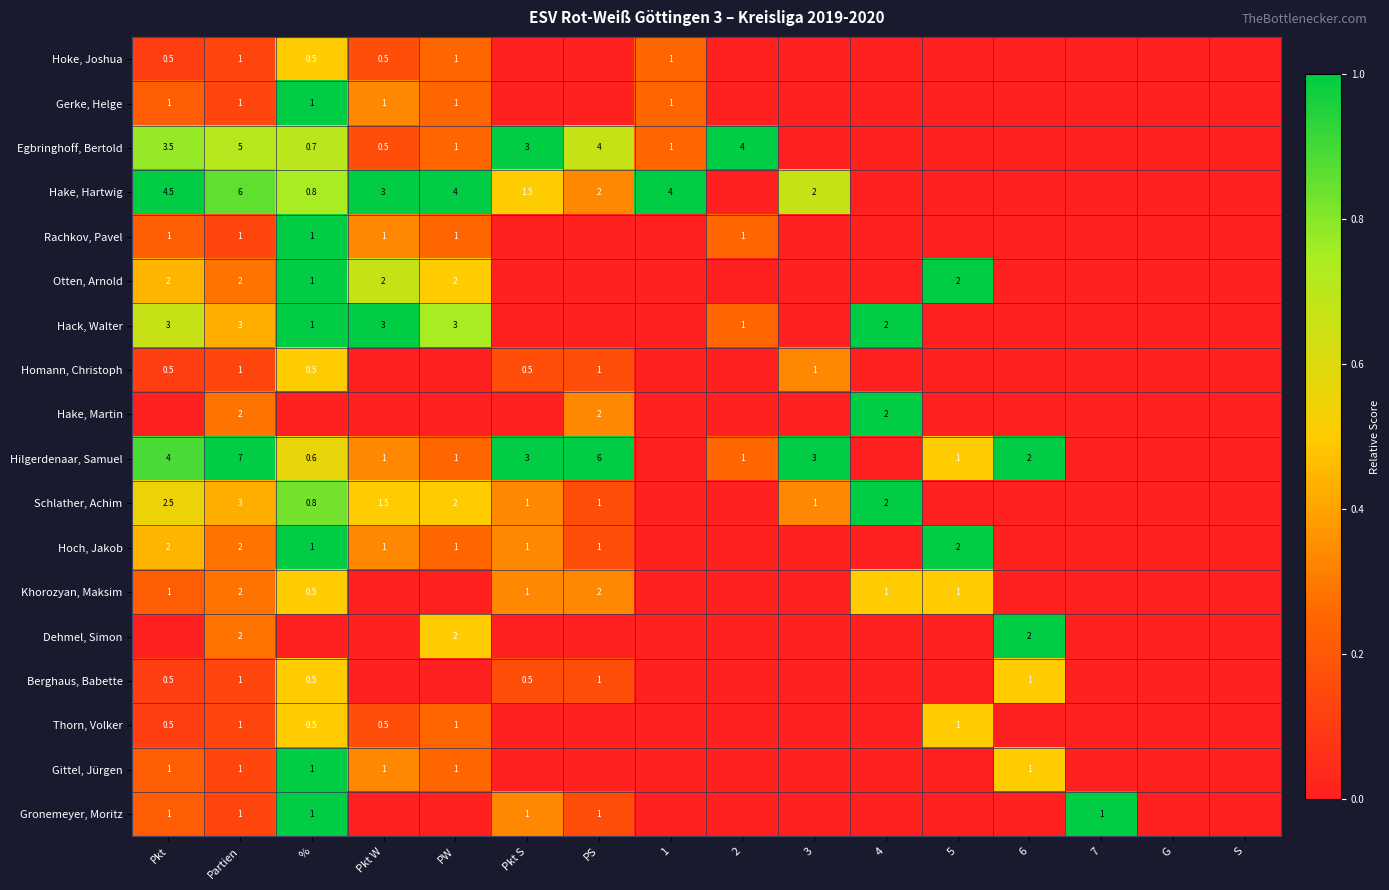

What is the spread (max minus min) of values at 5?

1.0